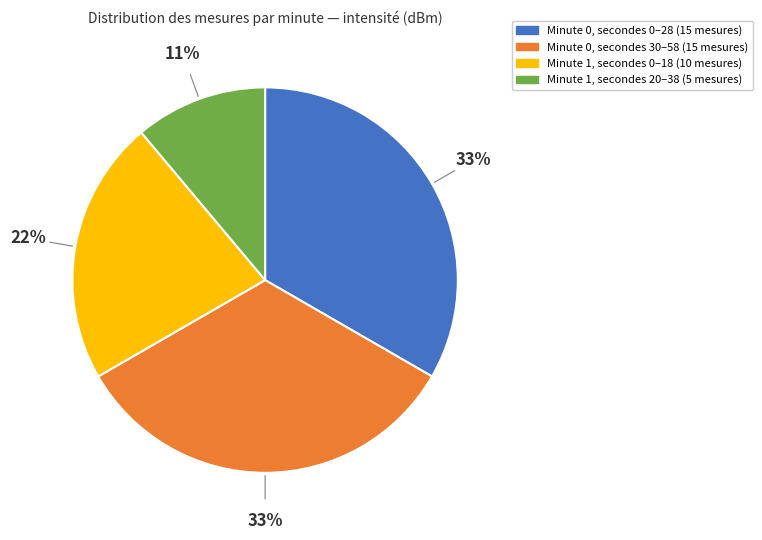

Does any single category account for the majority?

No